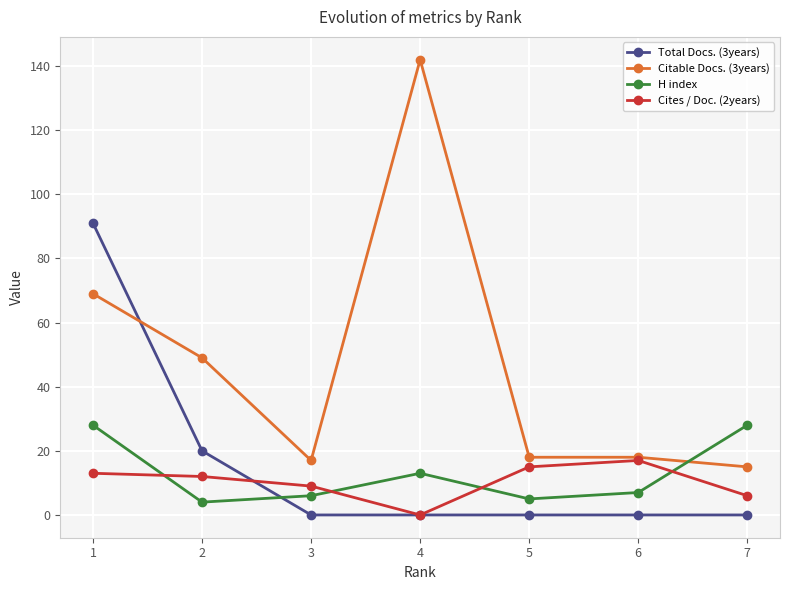

At 7, list the series in order from largest to smallest.

H index, Citable Docs. (3years), Cites / Doc. (2years), Total Docs. (3years)